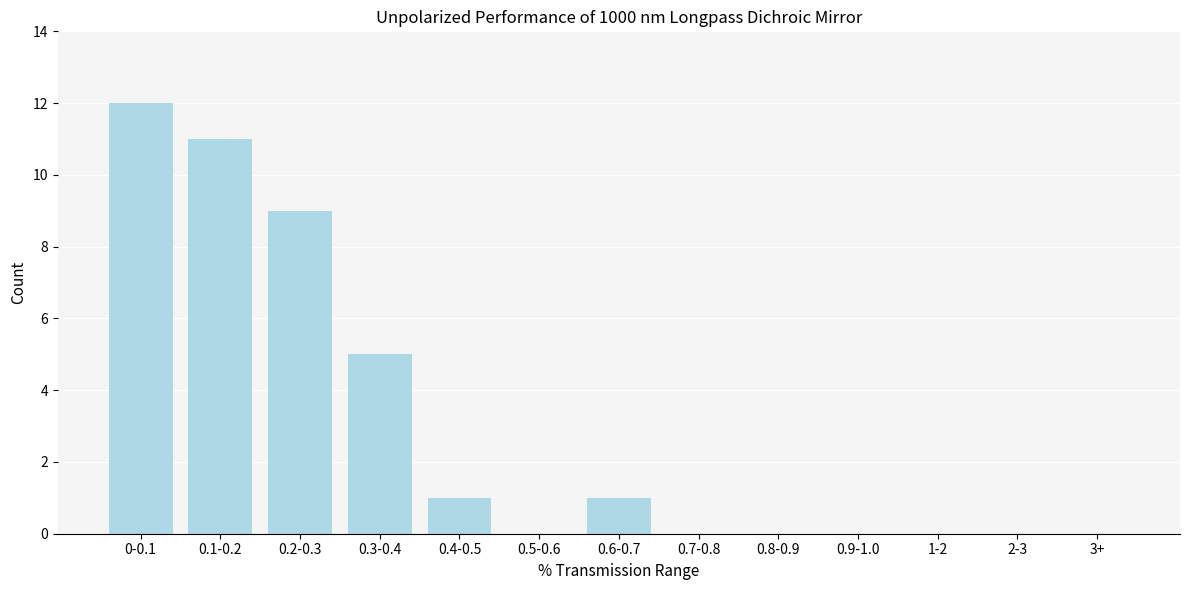

Reading left to right, transcribe all the data shown in this chart.

0-0.1=12	0.1-0.2=11	0.2-0.3=9	0.3-0.4=5	0.4-0.5=1	0.5-0.6=0	0.6-0.7=1	0.7-0.8=0	0.8-0.9=0	0.9-1.0=0	1-2=0	2-3=0	3+=0